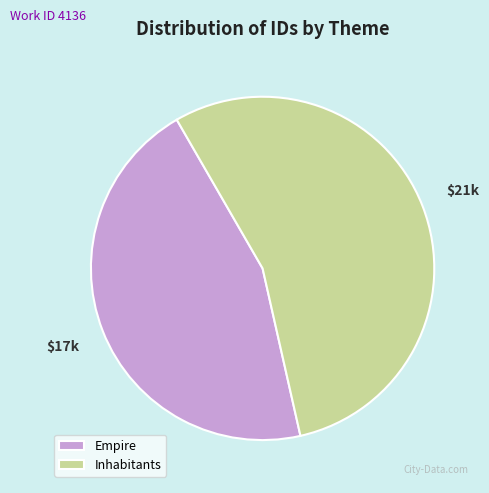

What is the majority slice?

Inhabitants